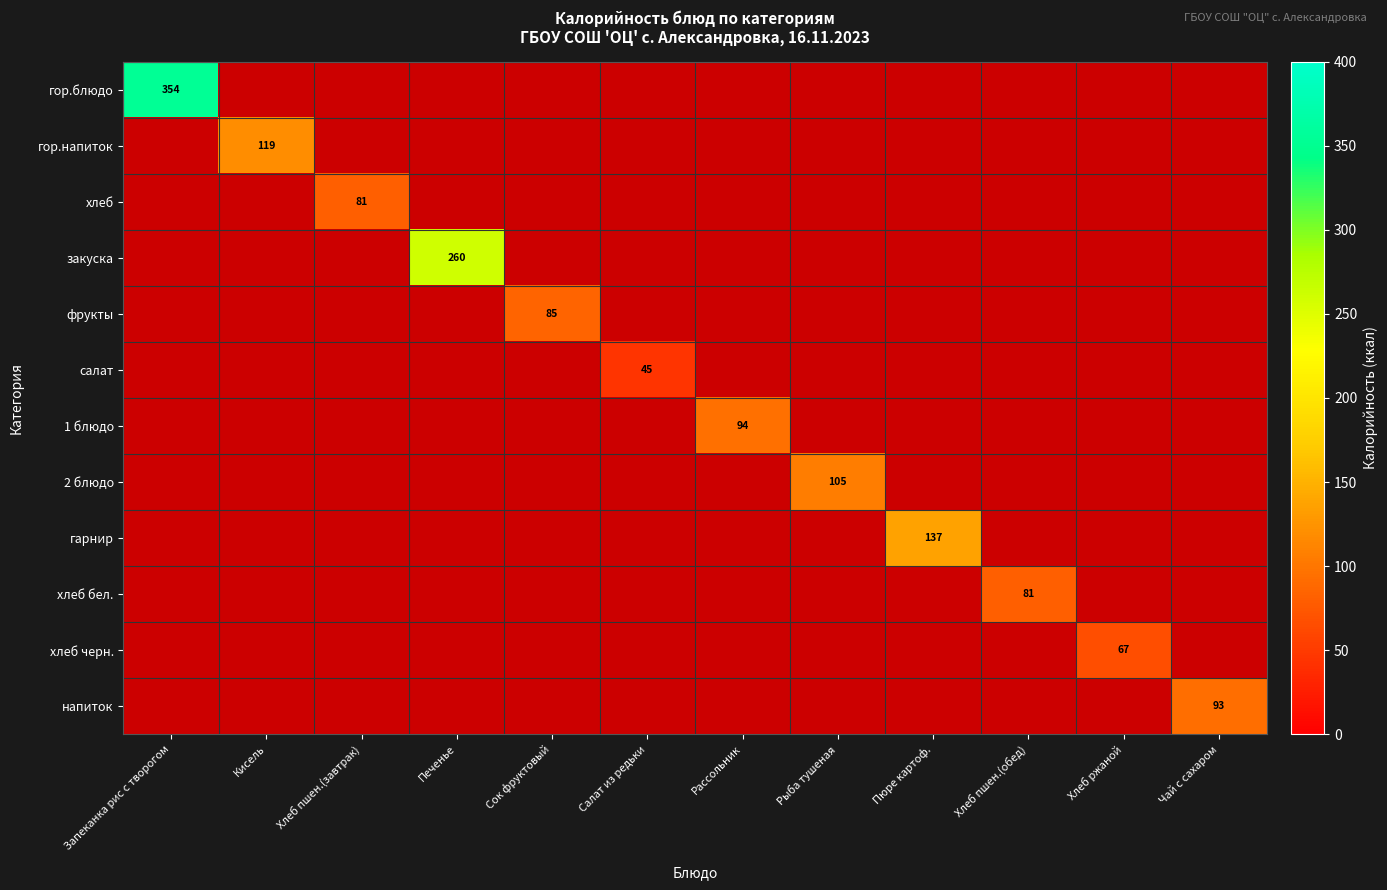

The value of хлеб at Хлеб пшен.(завтрак) is 81. True or false?

True